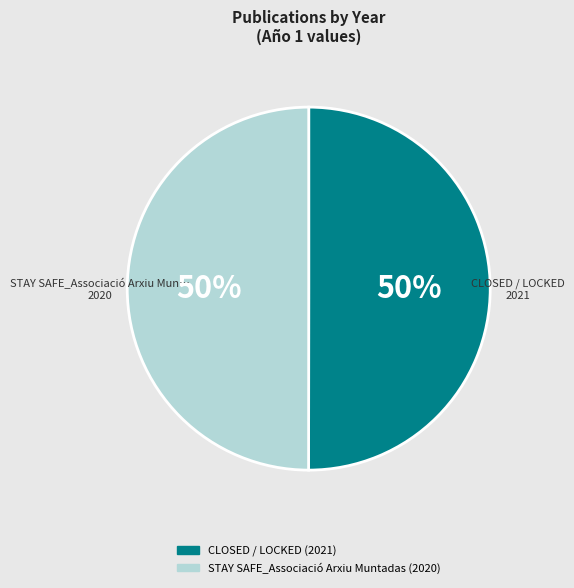

Approximately how many times larger is the value at STAY SAFE_Associació Arxiu Muntadas compared to CLOSED / LOCKED?

1.0